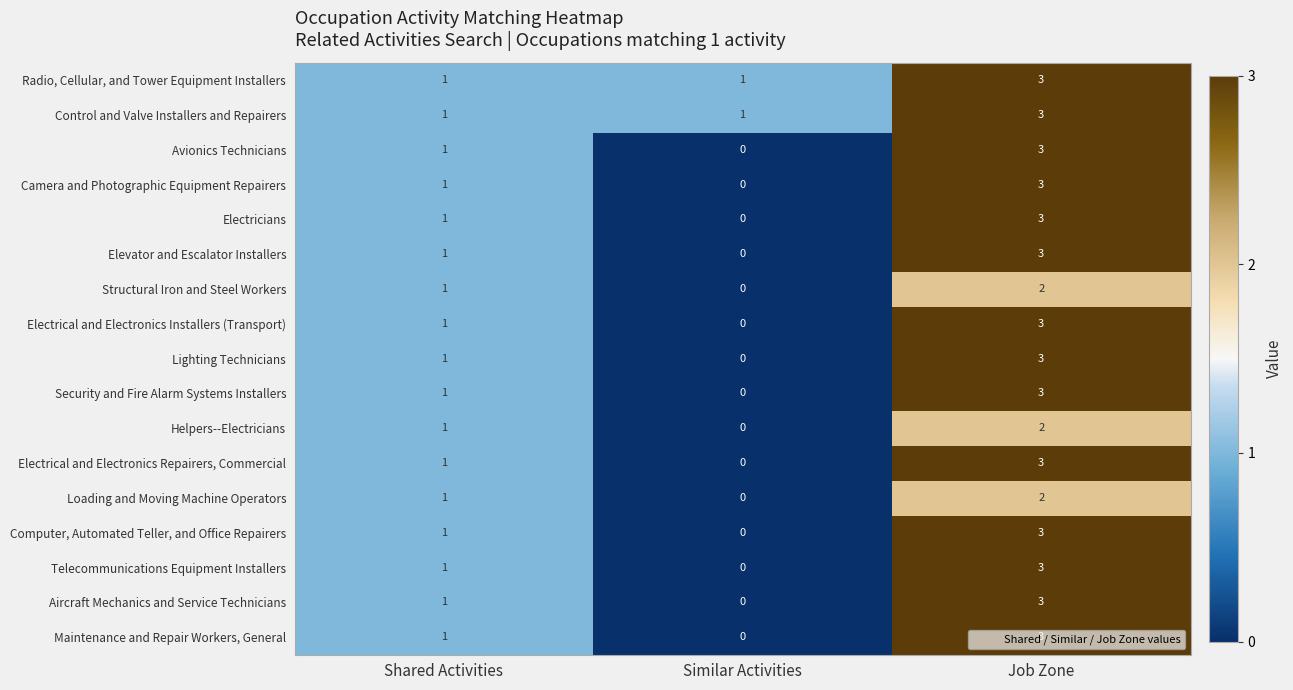

What is the greatest value displayed?

3